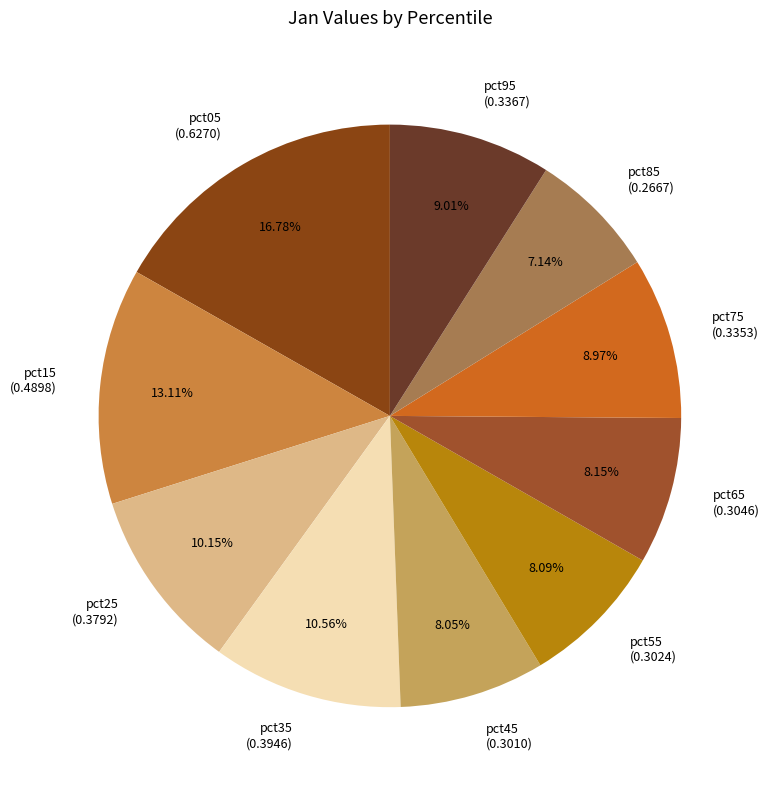

What percentage do pct05 and pct95 together represent?

25.8%